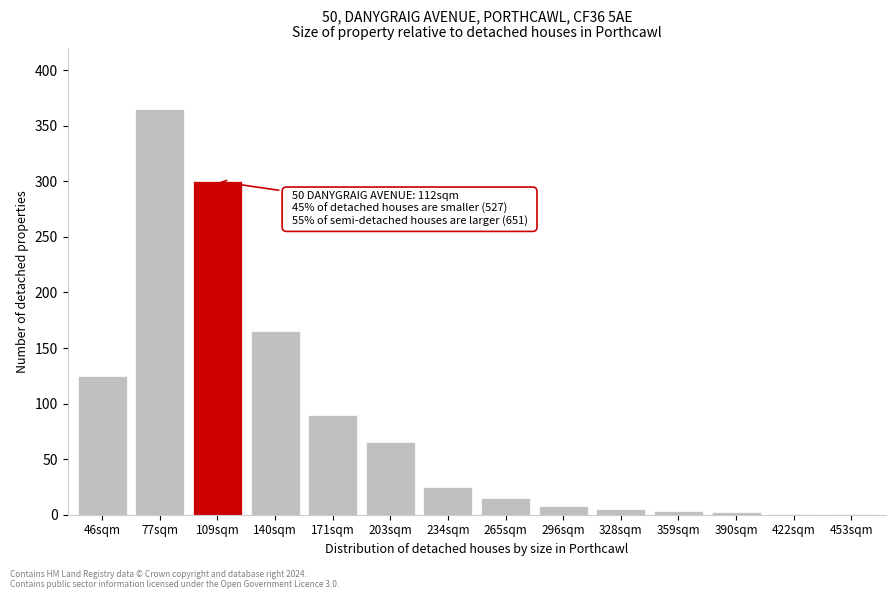

At which label is the value closest to 183?

140sqm